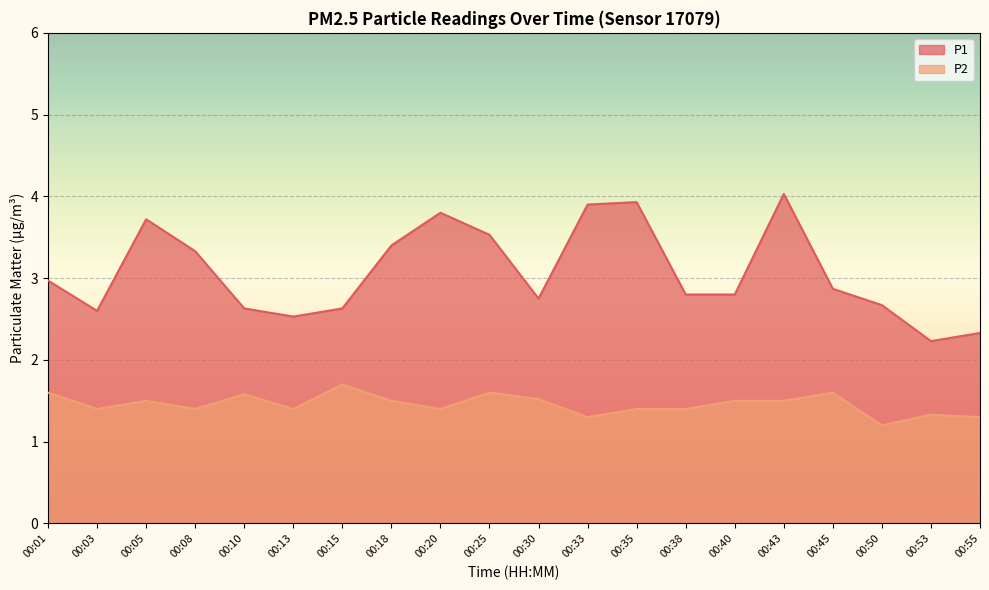

What is the greatest value displayed?

4.0